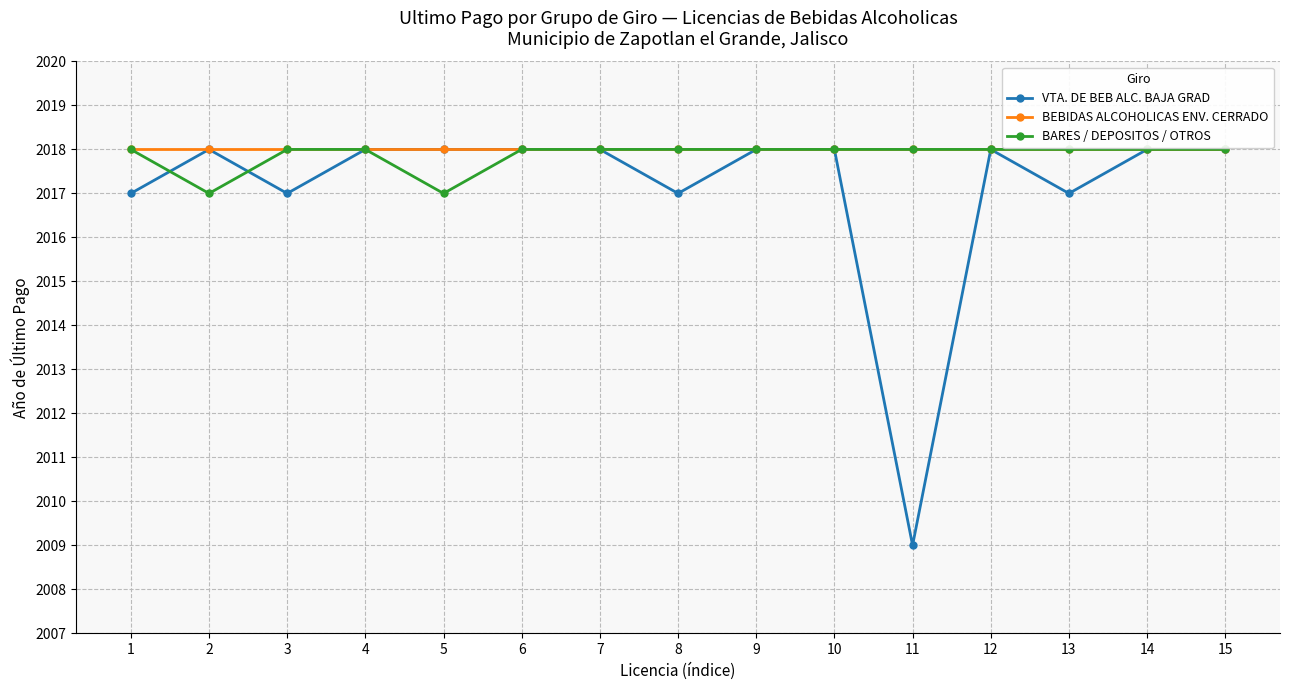

Which series has the largest range (max minus min)?

VTA. DE BEB ALC. BAJA GRAD